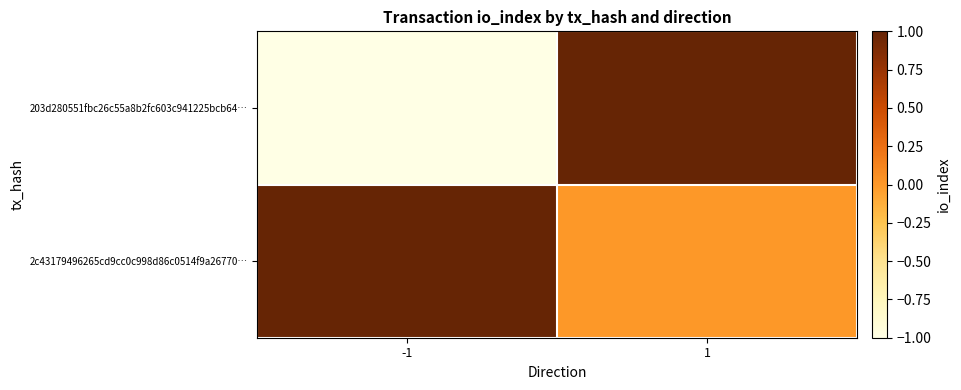

What is the difference between the highest and lowest values at -1?

2